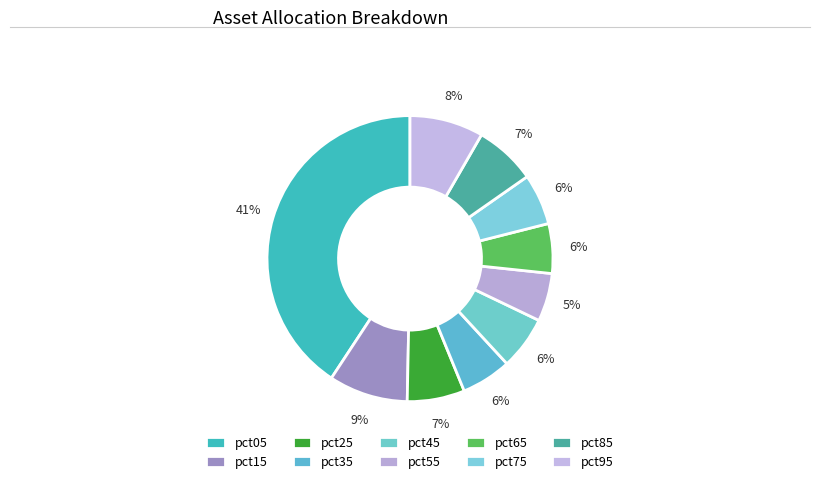

Which category has the biggest portion of the pie?

pct05